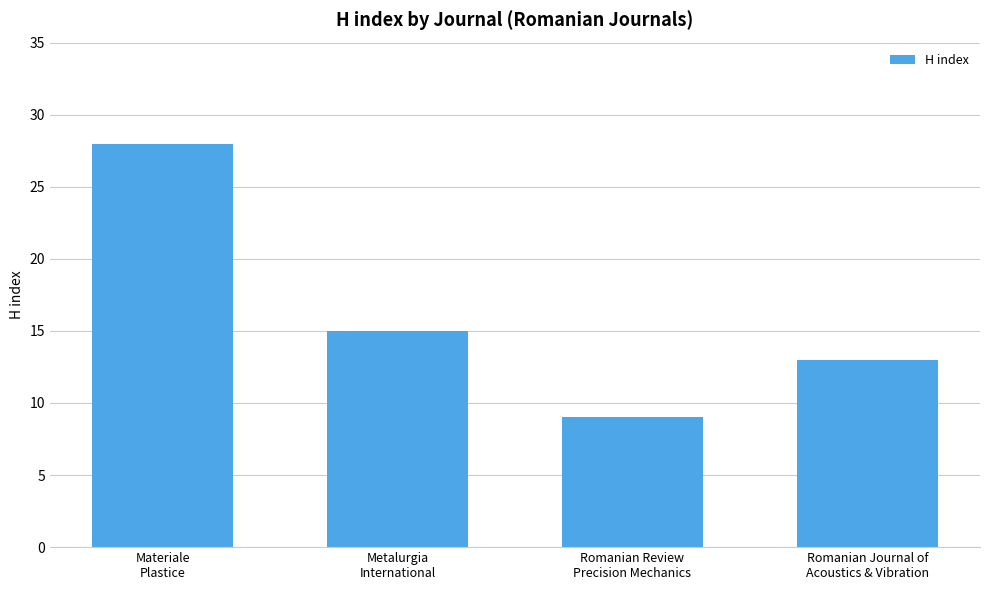

What is the change in value from Romanian Review
Precision Mechanics to Romanian Journal of
Acoustics & Vibration?

+4